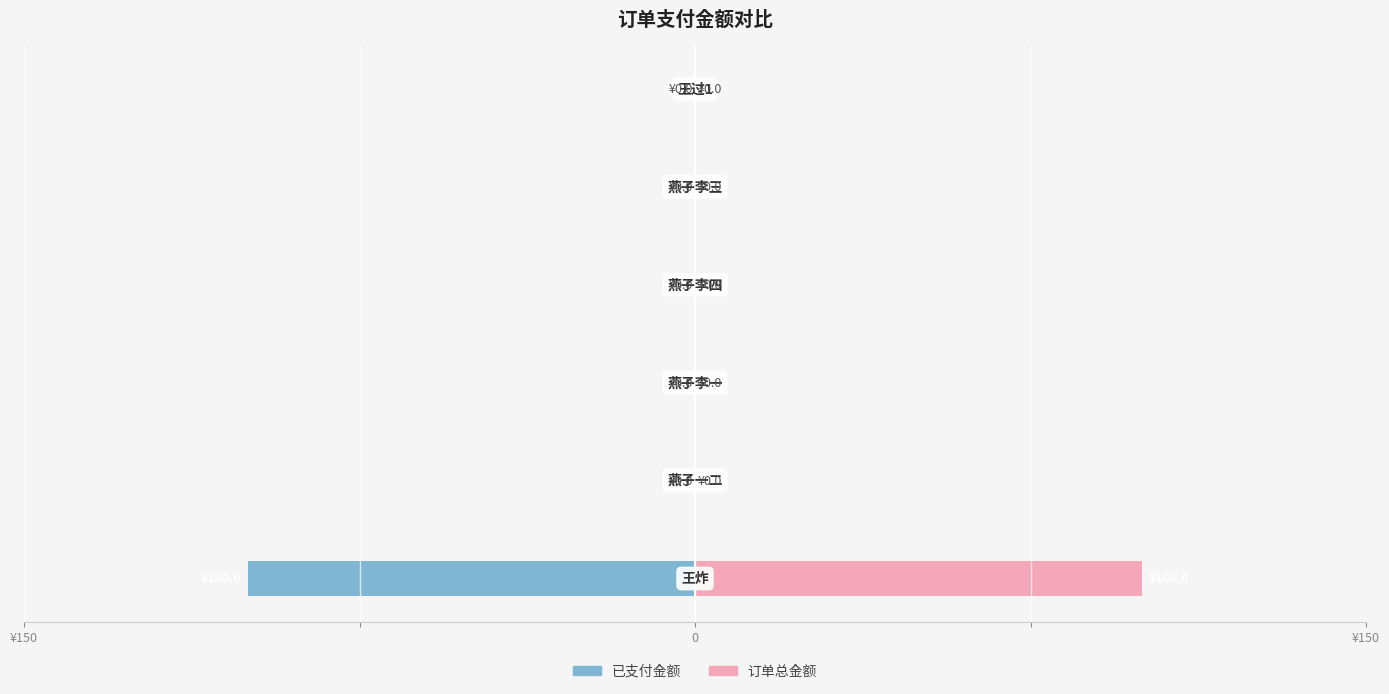

True or false: 订单总金额 has a value of -31 at 5.

False